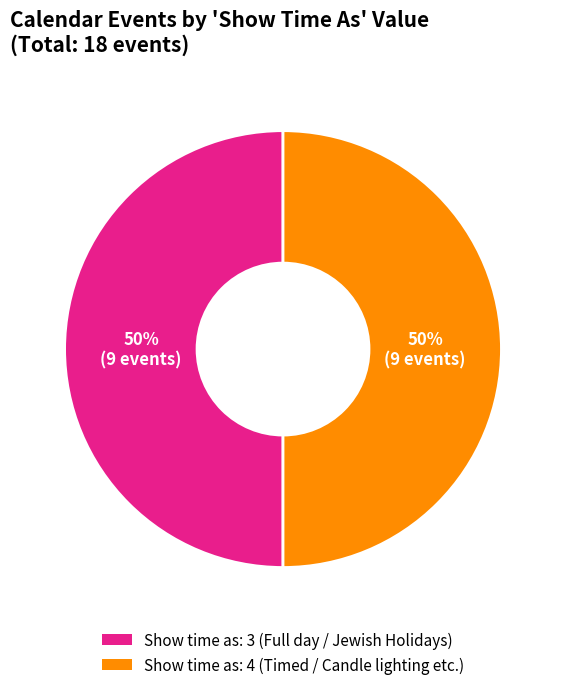

To the nearest percent, what is the average slice percentage?

50%